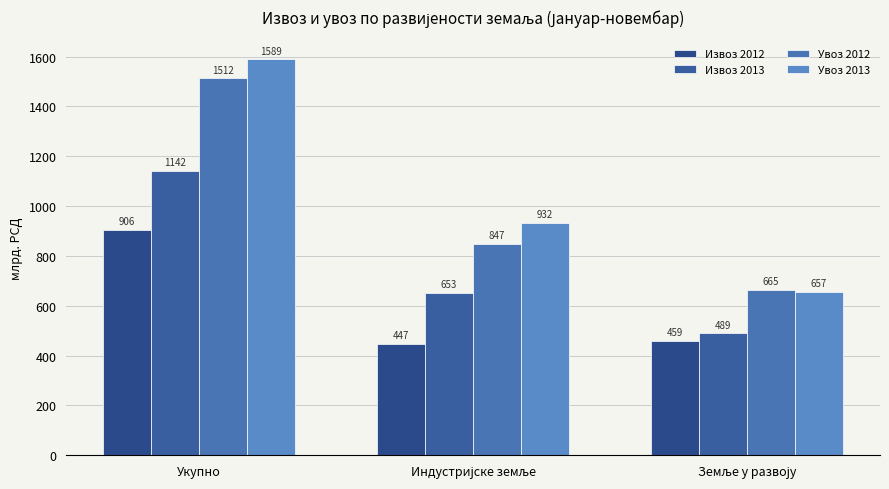

What is the value of the Извоз 2012 bar at the 2nd from the left?

446.6